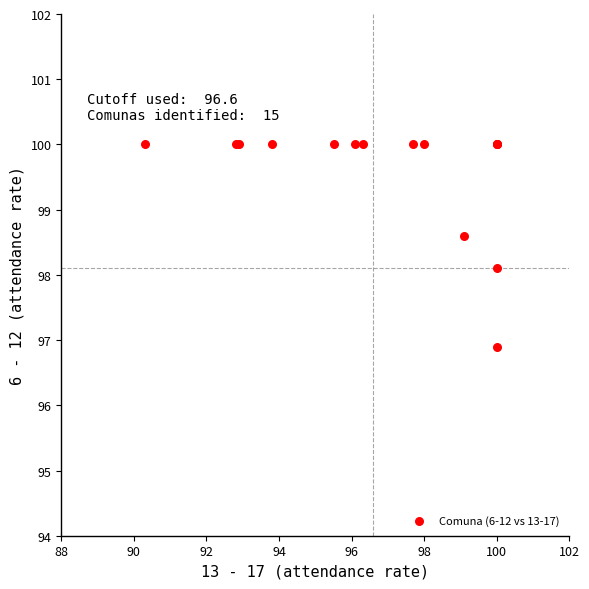

What Y value in the scatter plot is closest to 98?

98.1